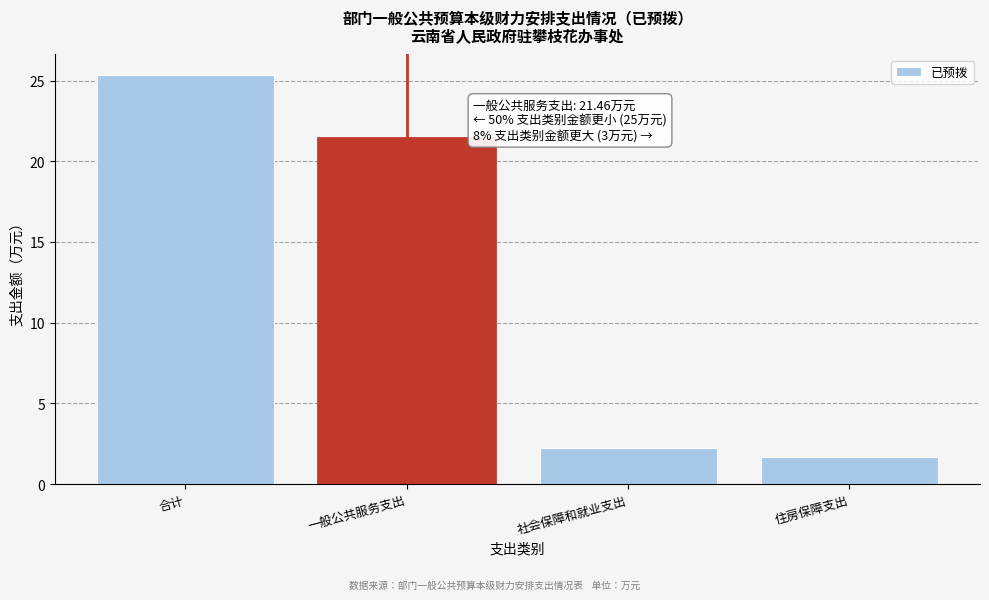

At which category does the chart reach its minimum across all series?

住房保障支出